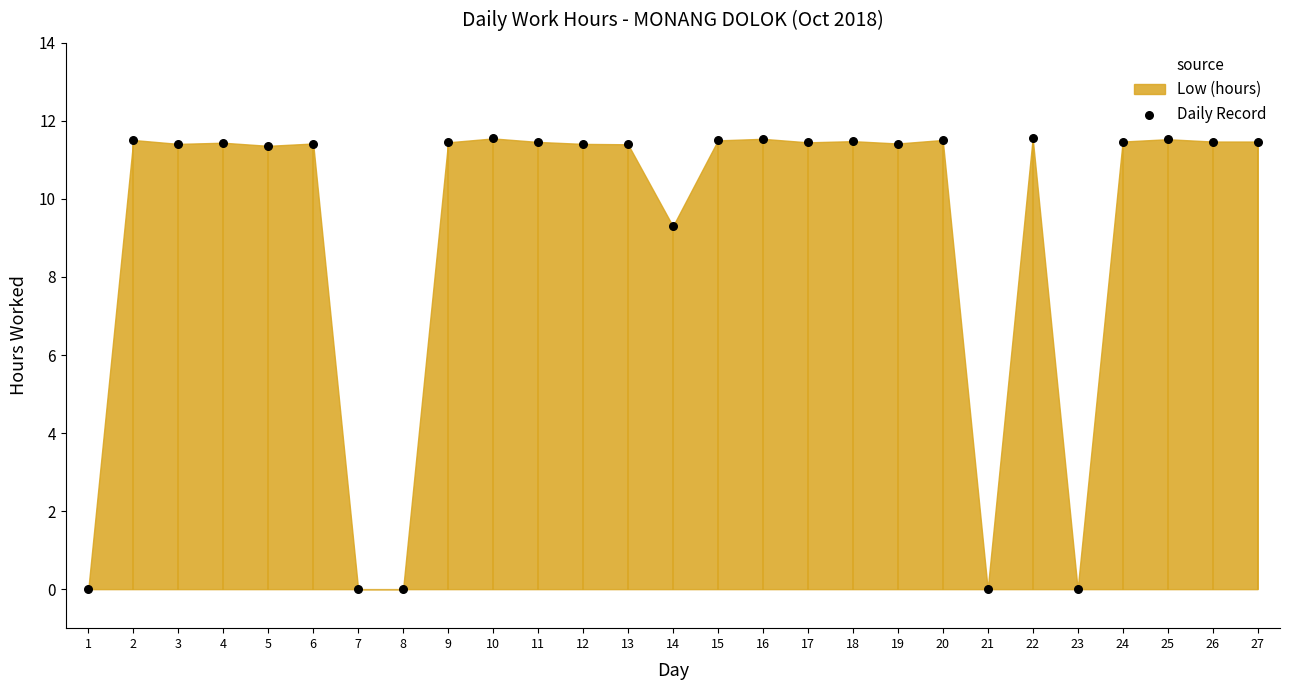

What Y value in the scatter plot is closest to 5?

9.3